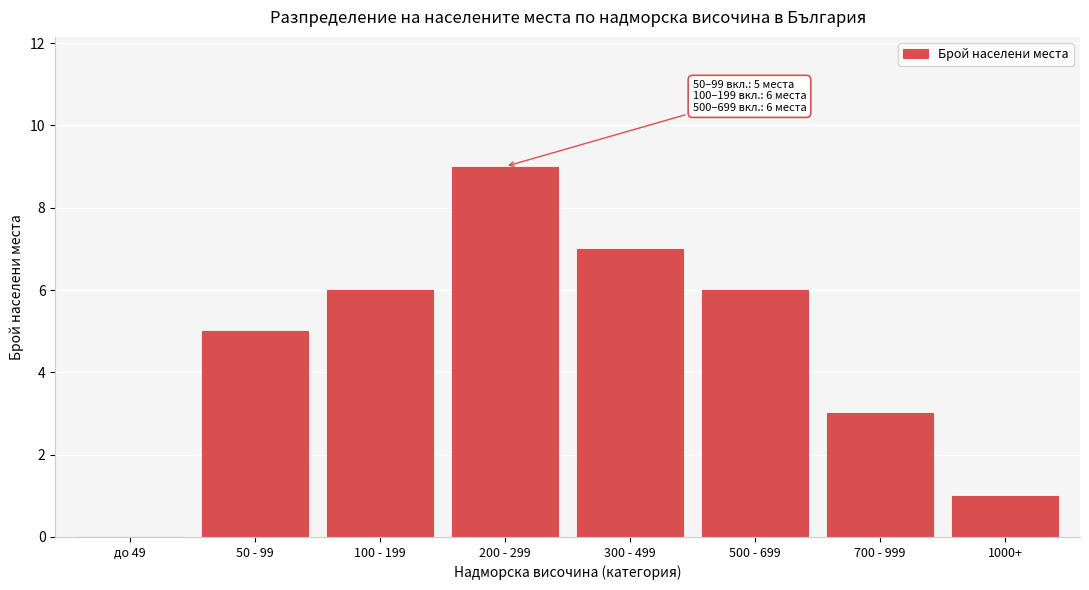

Reading right to left, extract all data points from this chart.

1000+=1	700 - 999=3	500 - 699=6	300 - 499=7	200 - 299=9	100 - 199=6	50 - 99=5	до 49=0